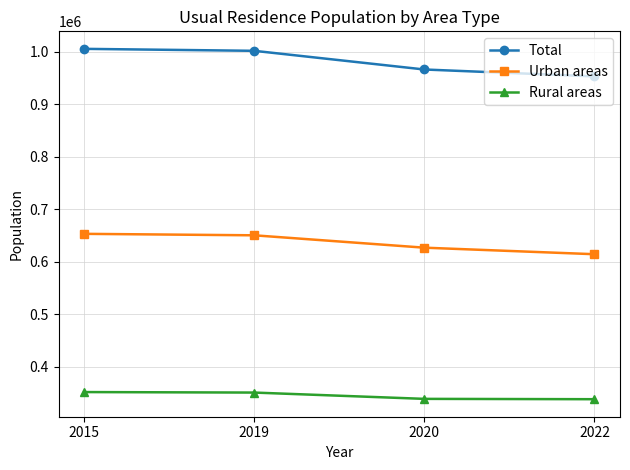

True or false: Total and Urban areas cross at least once.

False